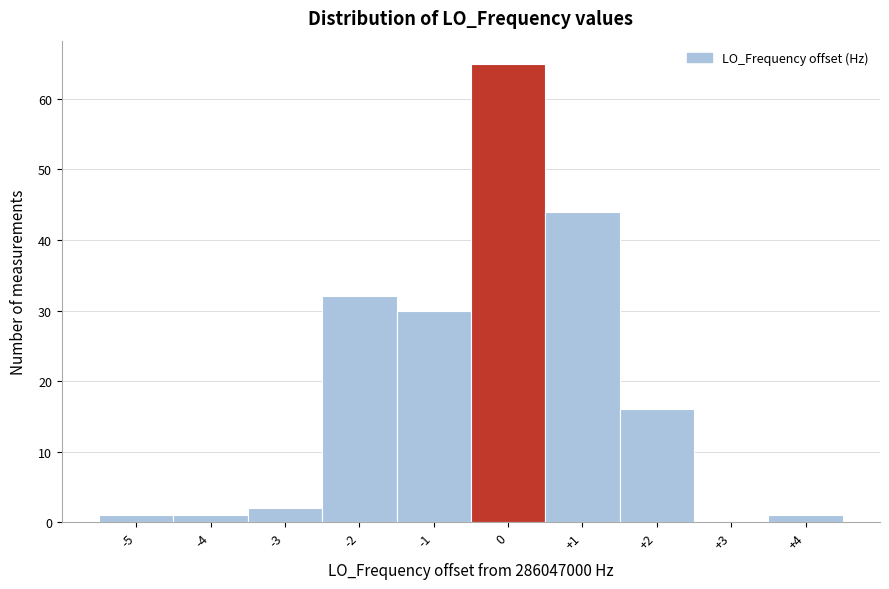

Reading right to left, extract all data points from this chart.

+4=1	+3=0	+2=16	+1=44	0=65	-1=30	-2=32	-3=2	-4=1	-5=1